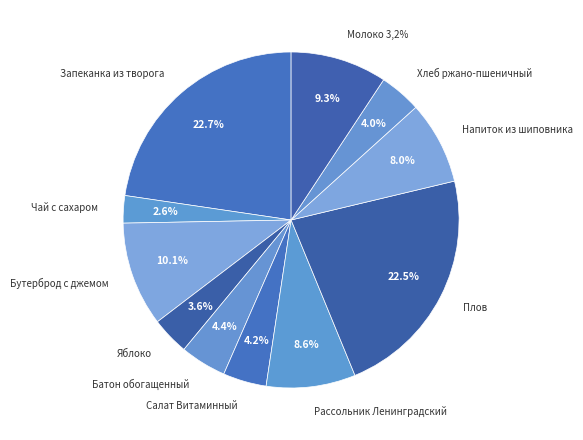

What is the largest slice in the pie chart?

Запеканка из творога